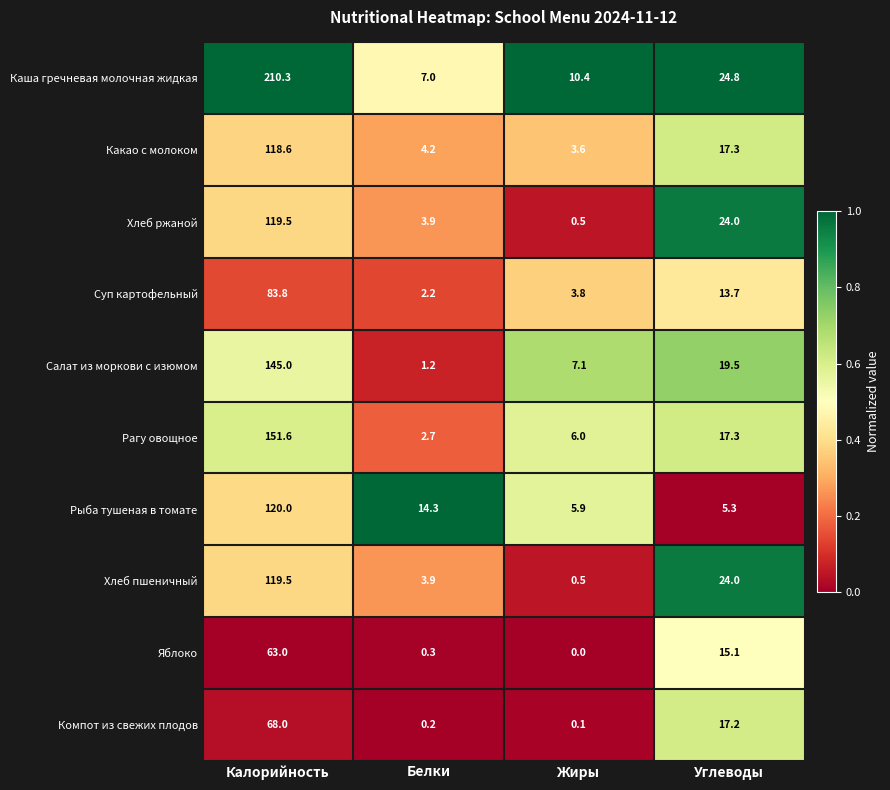

Is it true that Рыба тушеная в томате equals 120.0 at Калорийность?

True